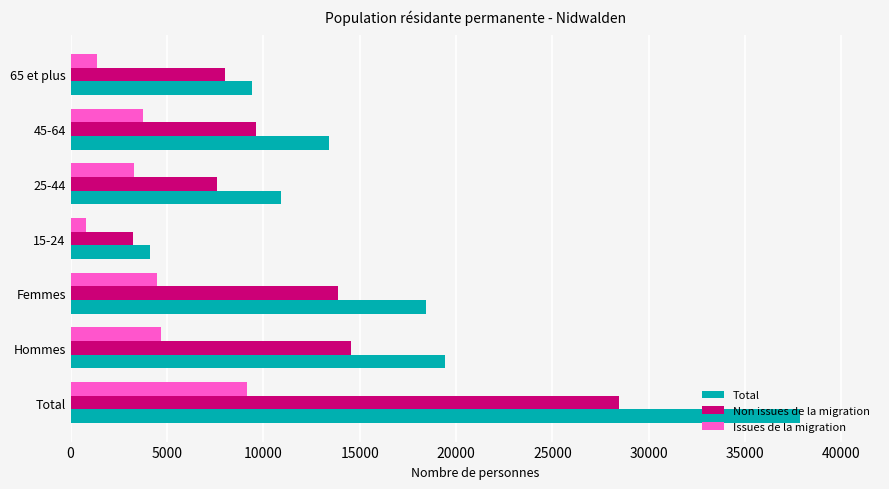

Which series has the largest range (max minus min)?

Total